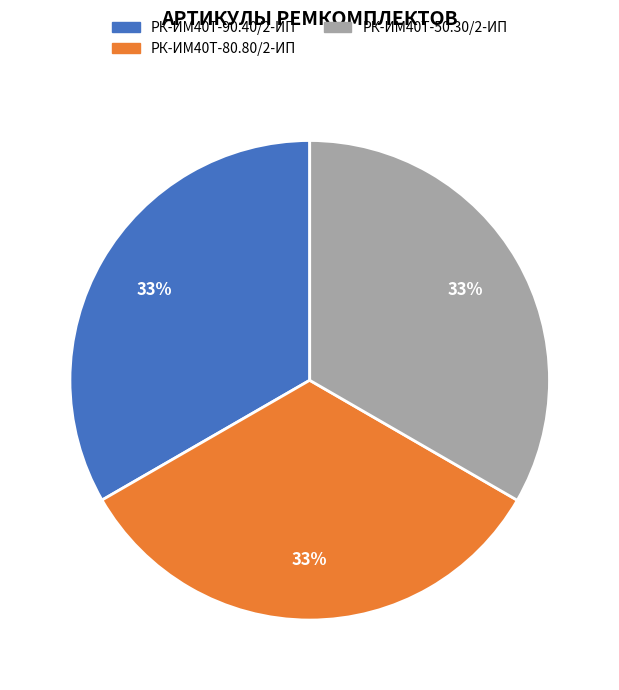

Is there a majority slice in this chart?

No